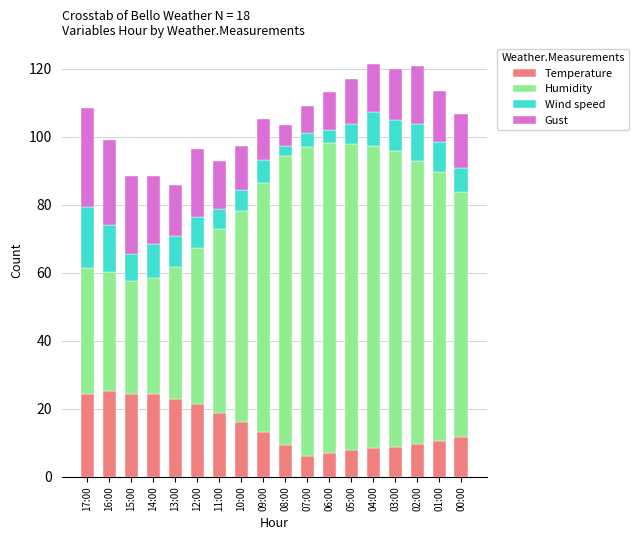

Is it true that Temperature equals 25.7 at 10:00?

False